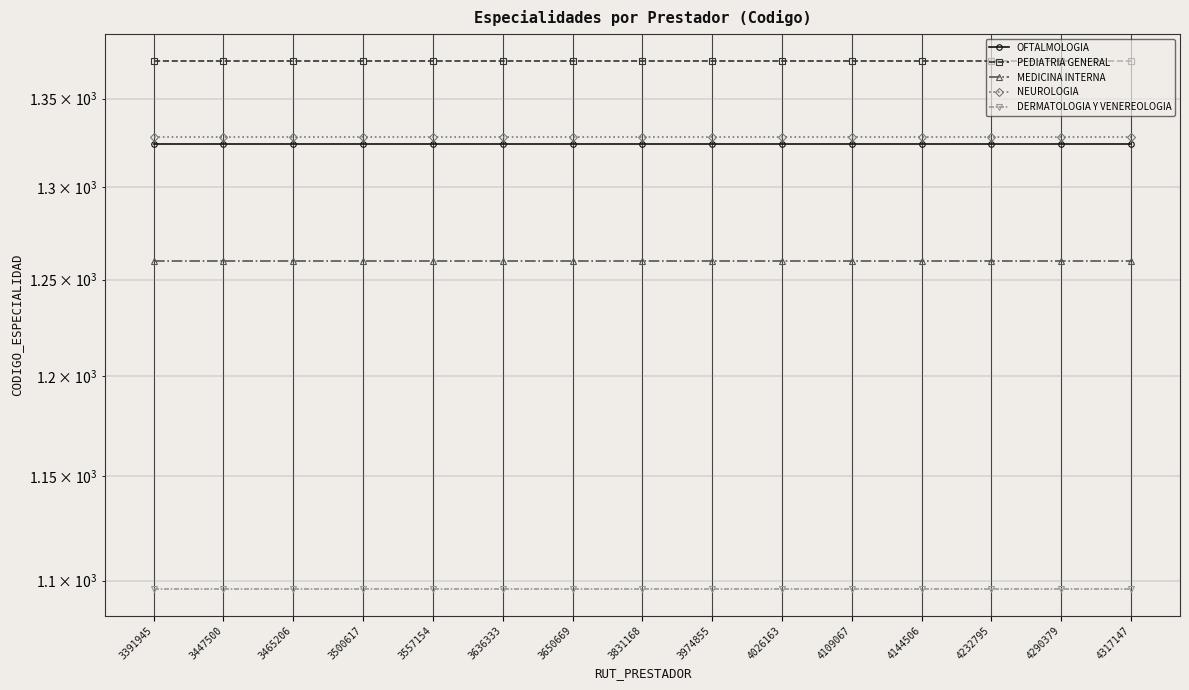

At which category is the sum across all series the highest?

3391945